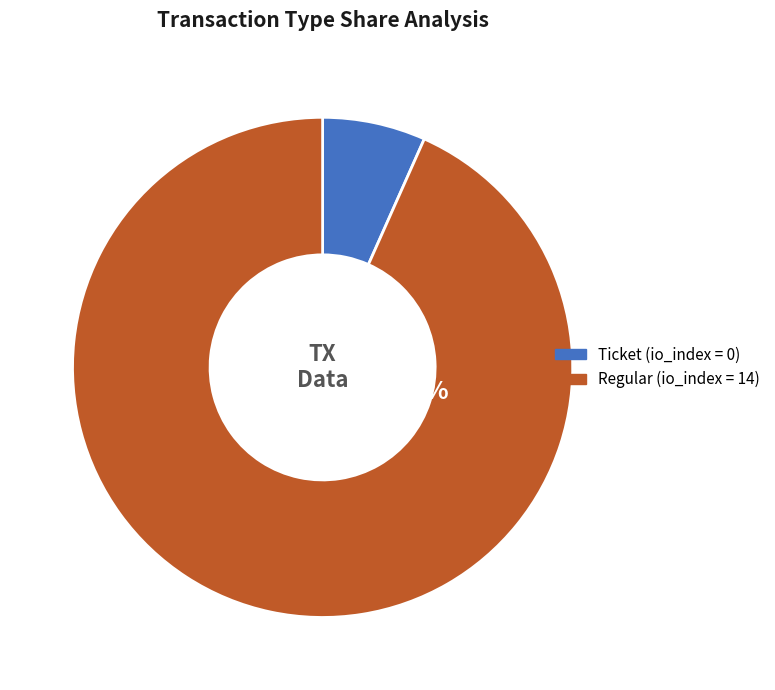

How many segments does this pie chart have?

2